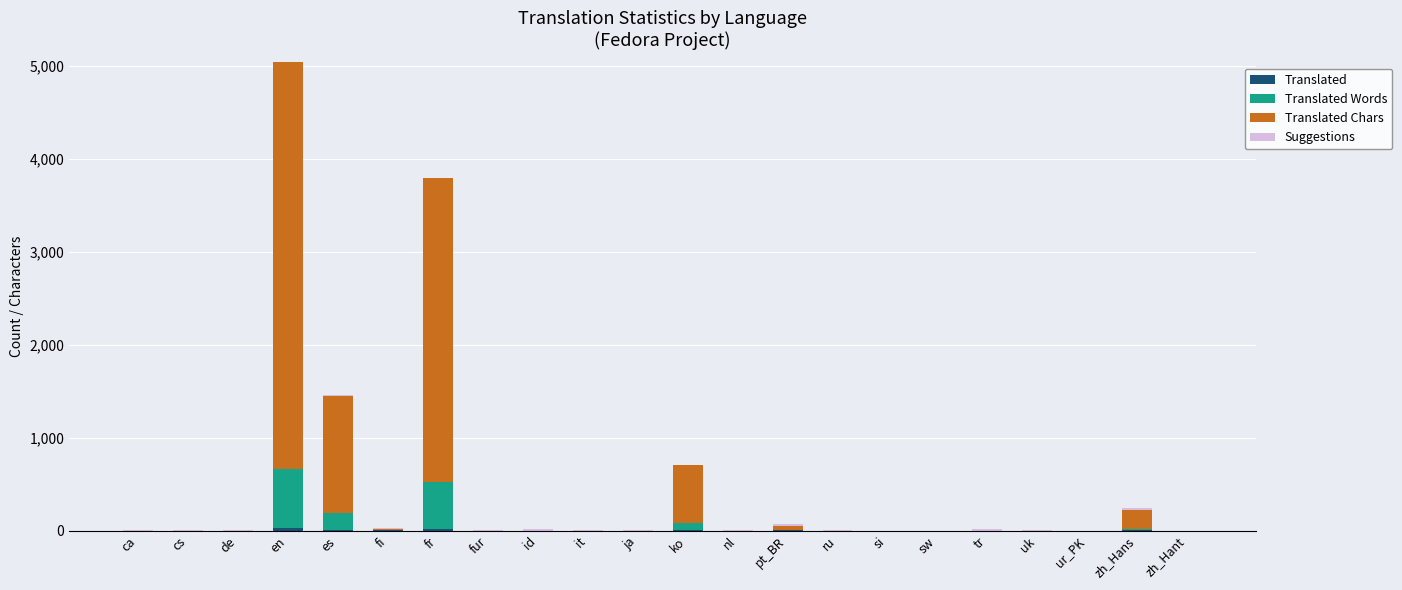

At which category is the sum across all series the highest?

en